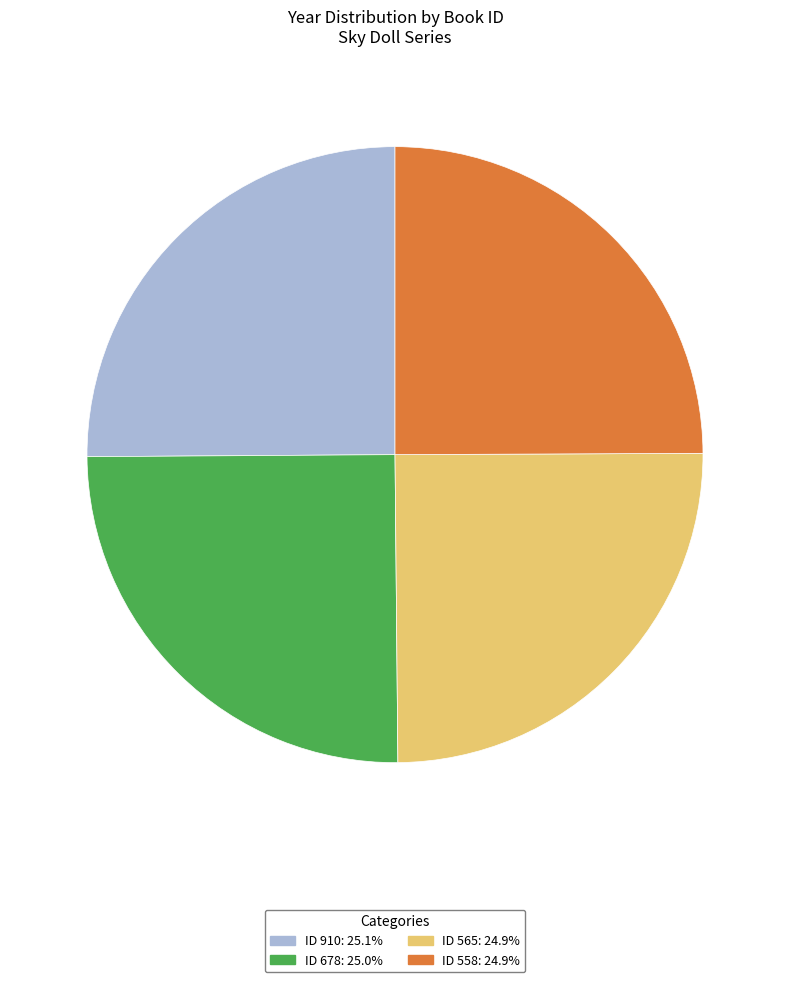

Is there any slice that represents more than half of the pie?

No